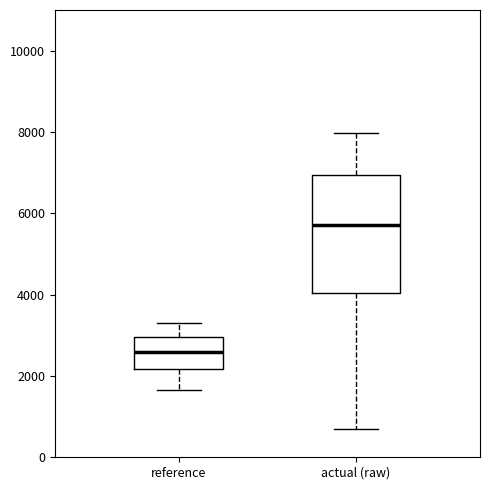

Which box has the highest median line?

actual (raw)